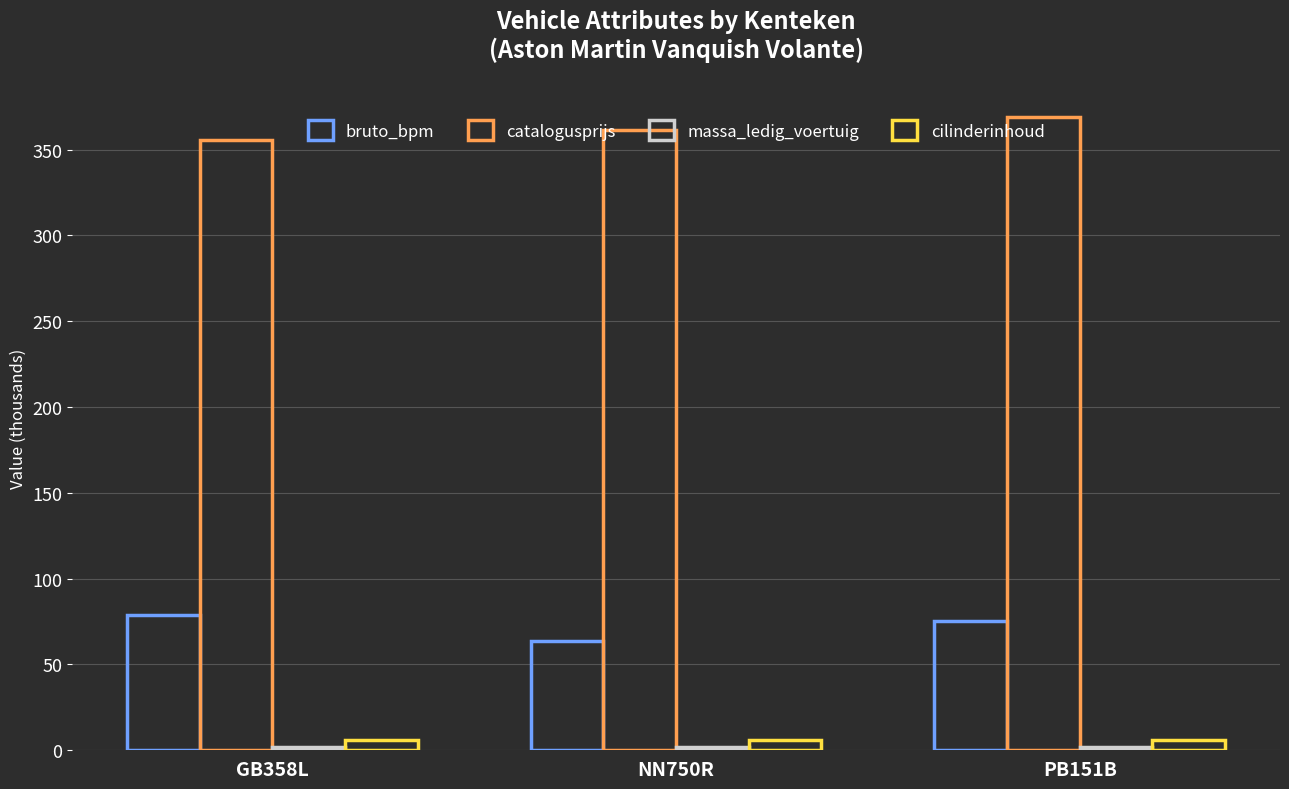

What is the total value across all series at GB358L?

441.8